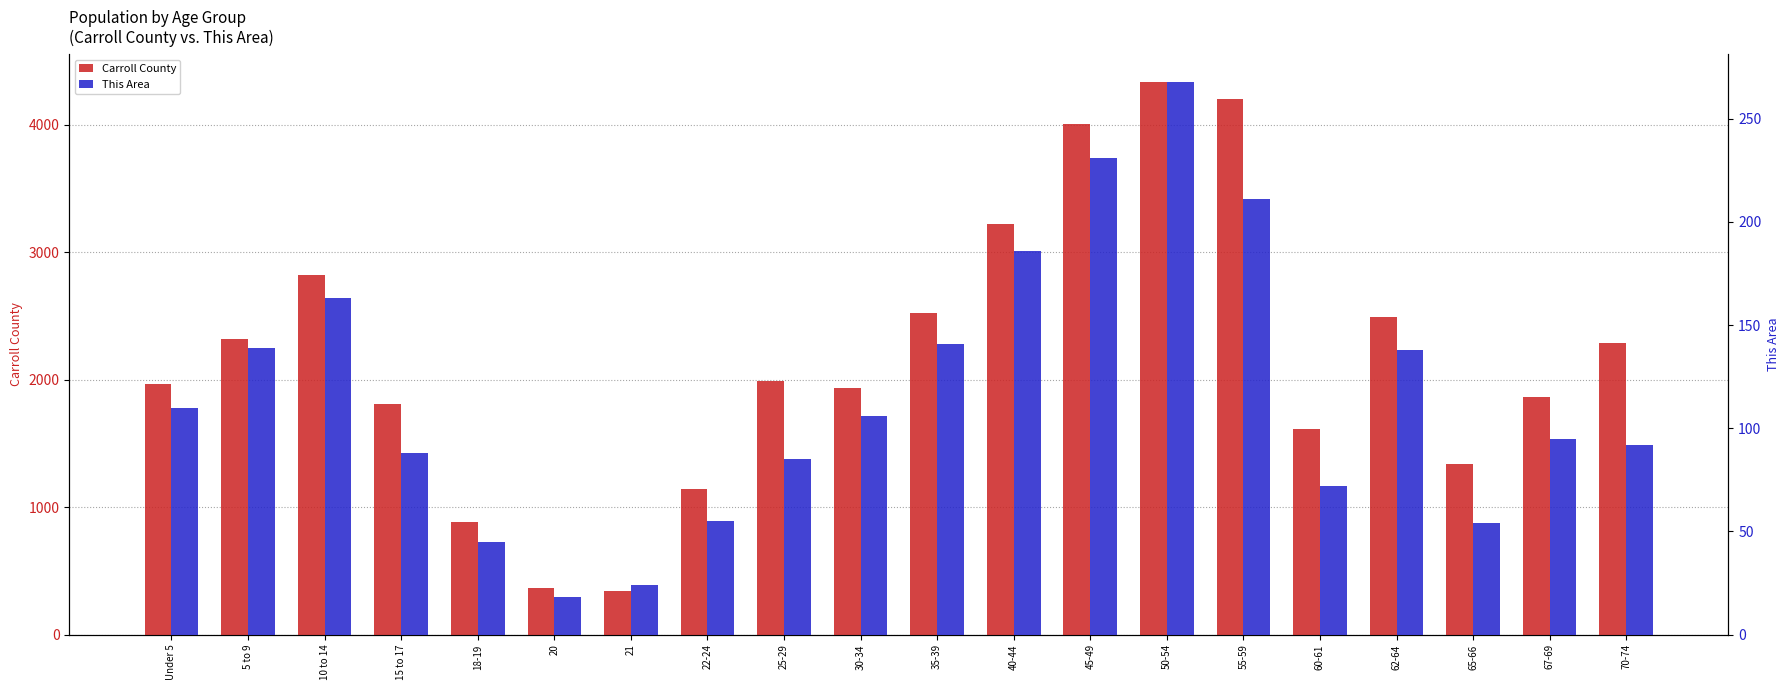

What is the average value of the Carroll County series?

2174